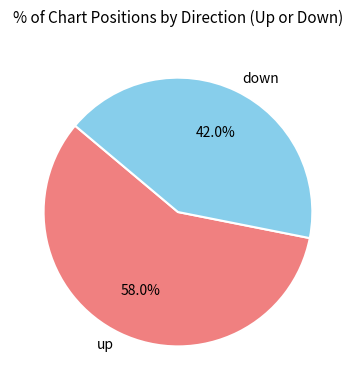

To the nearest percent, what portion does down represent?

42%